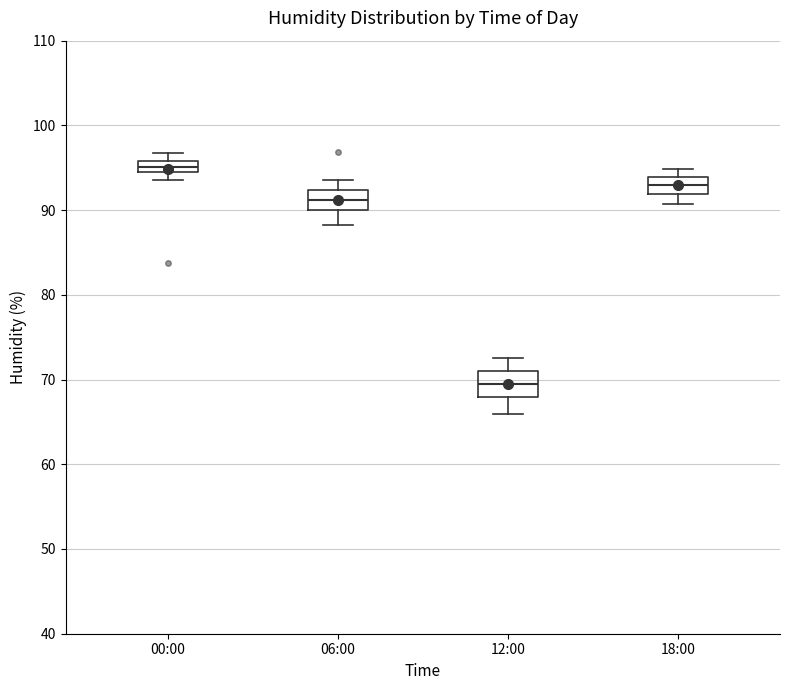

Which box's median line is the highest?

00:00